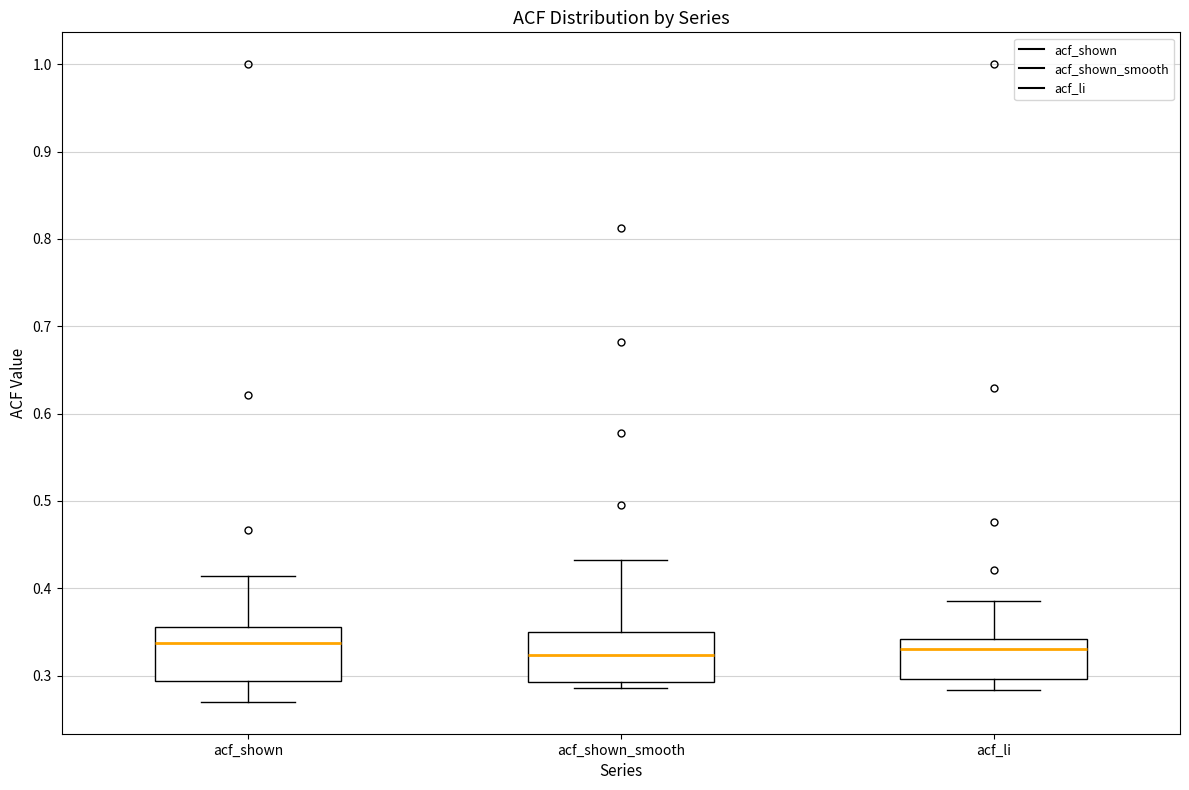

Reading left to right, transcribe this box plot: for each box, give where its median line is, the range the box spans, and where its two whiskers end, as read against the y-axis. The values are not printed on the chart, so give them approximately, as read against the axis.

acf_shown: median 0.34, box 0.29 to 0.36, whiskers 0.27 to 0.41
acf_shown_smooth: median 0.32, box 0.29 to 0.35, whiskers 0.29 (just below the box's lower edge) to 0.43
acf_li: median 0.33, box 0.30 to 0.34, whiskers 0.28 to 0.39